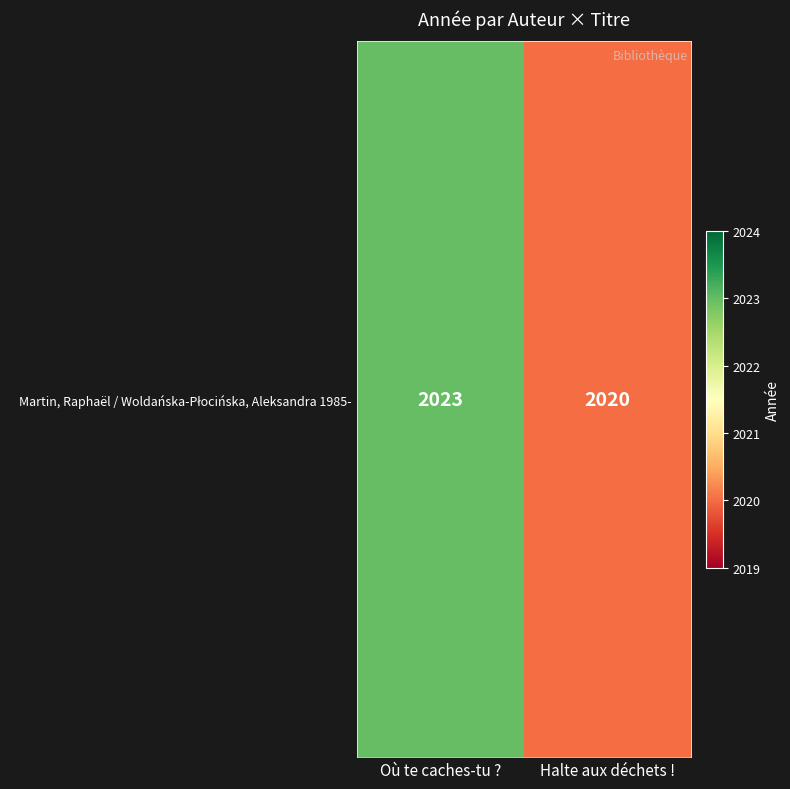

Which label corresponds to the smallest value in the chart?

Halte aux déchets !